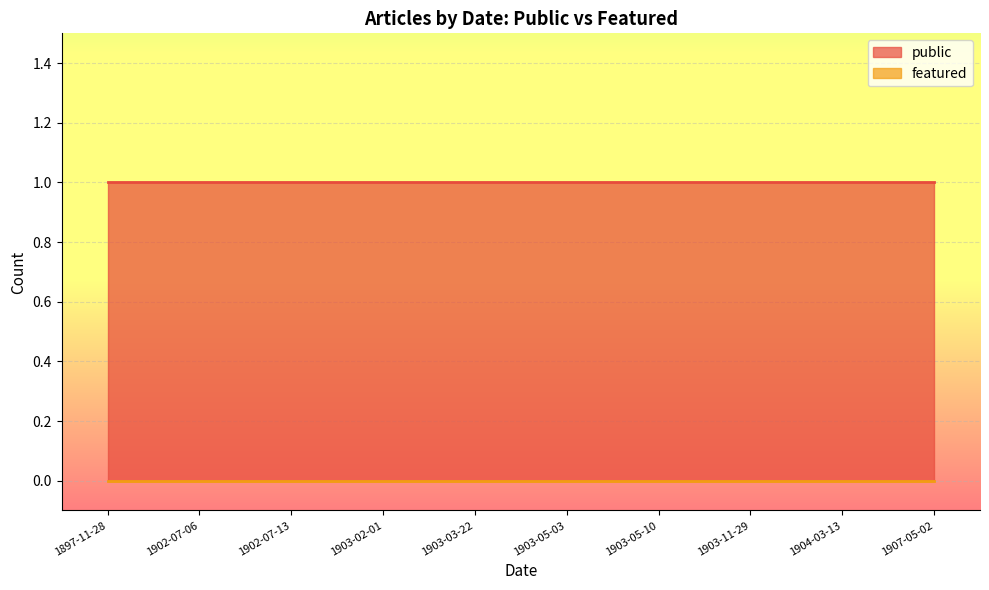

Reading left to right, what are all the values shown in this chart?

public: 1	1	1	1	1	1	1	1	1	1
featured: 0	0	0	0	0	0	0	0	0	0